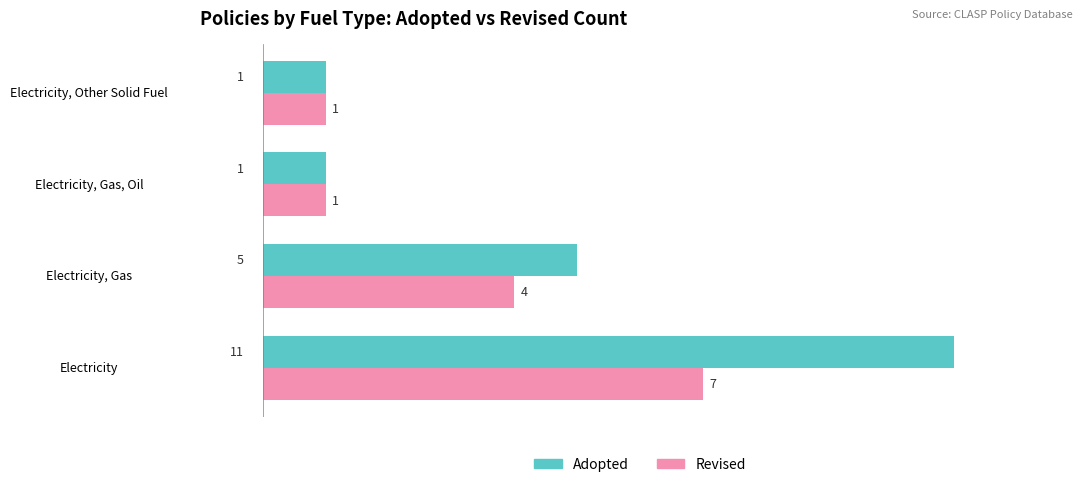

Count the Revised values in the range 1 to 7.

4